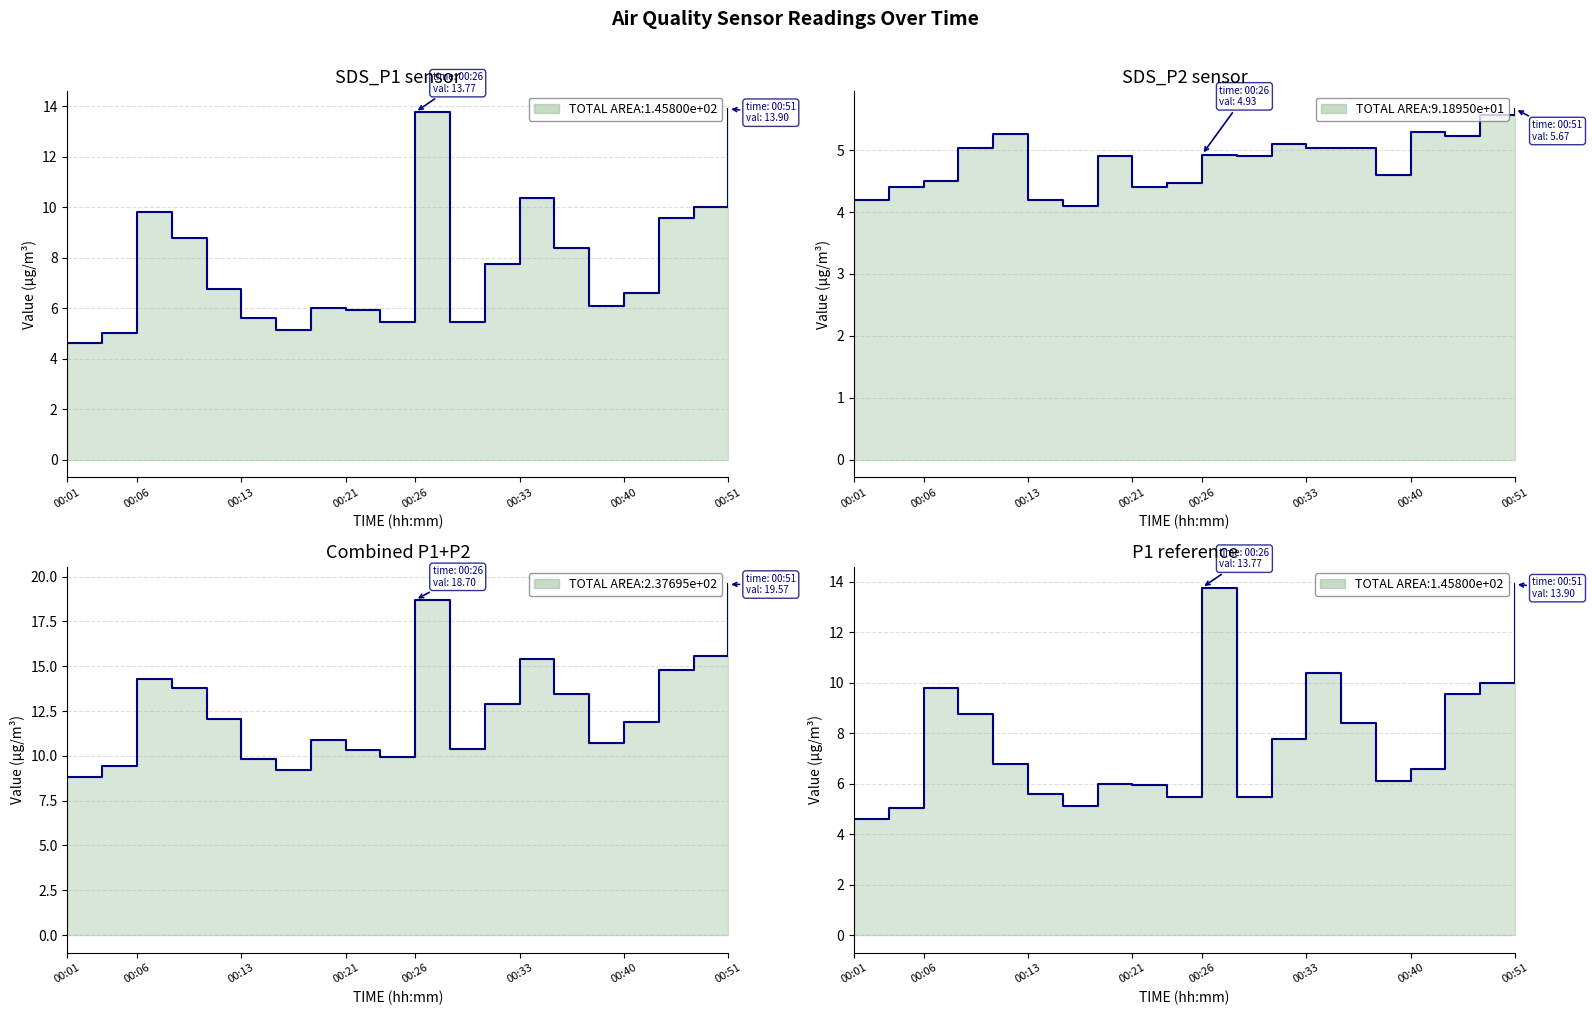

Which series changed the most between 00:06 and 14?

SDS_P1 + SDS_P2